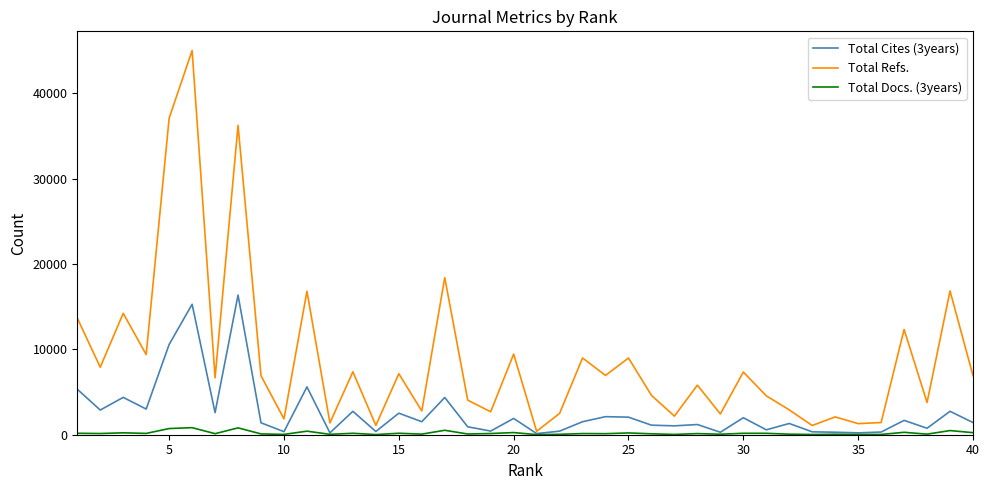

What is the greatest value displayed?

44992